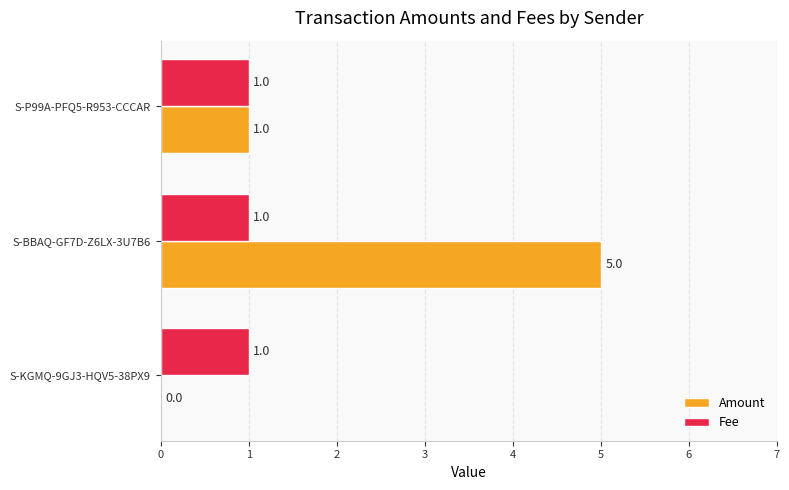

Which series has the largest total across all categories?

Amount